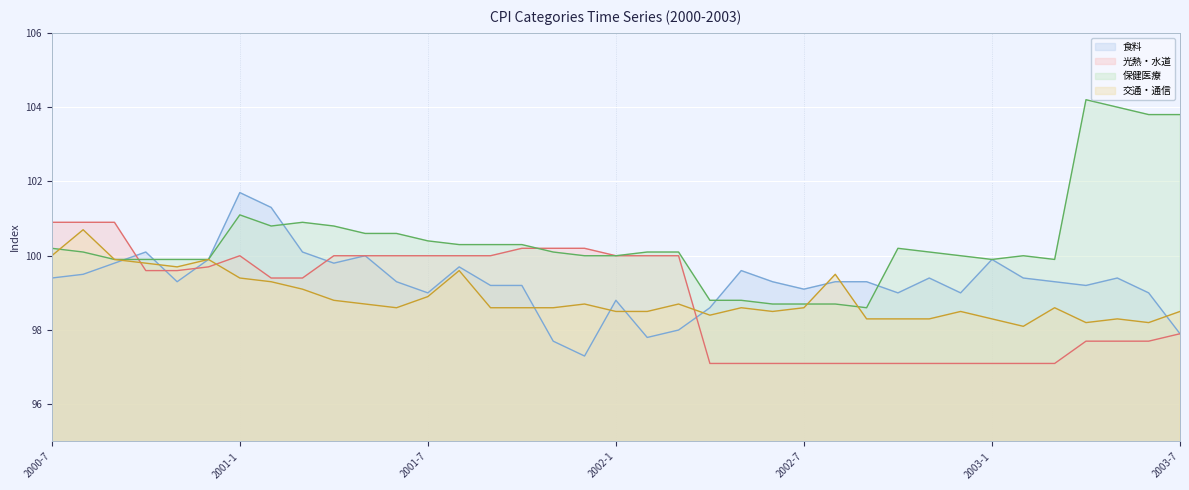

At which category is the sum across all series the highest?

2001-1